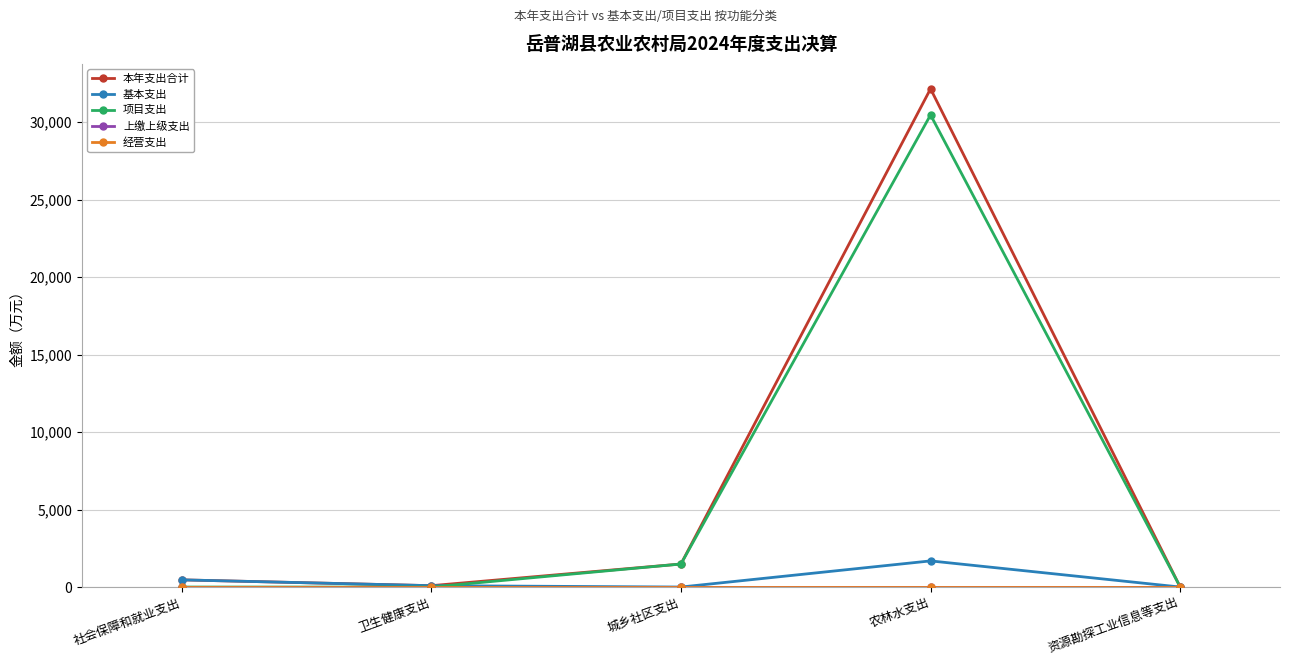

Is it true that 项目支出 equals -20347.8 at 卫生健康支出?

False